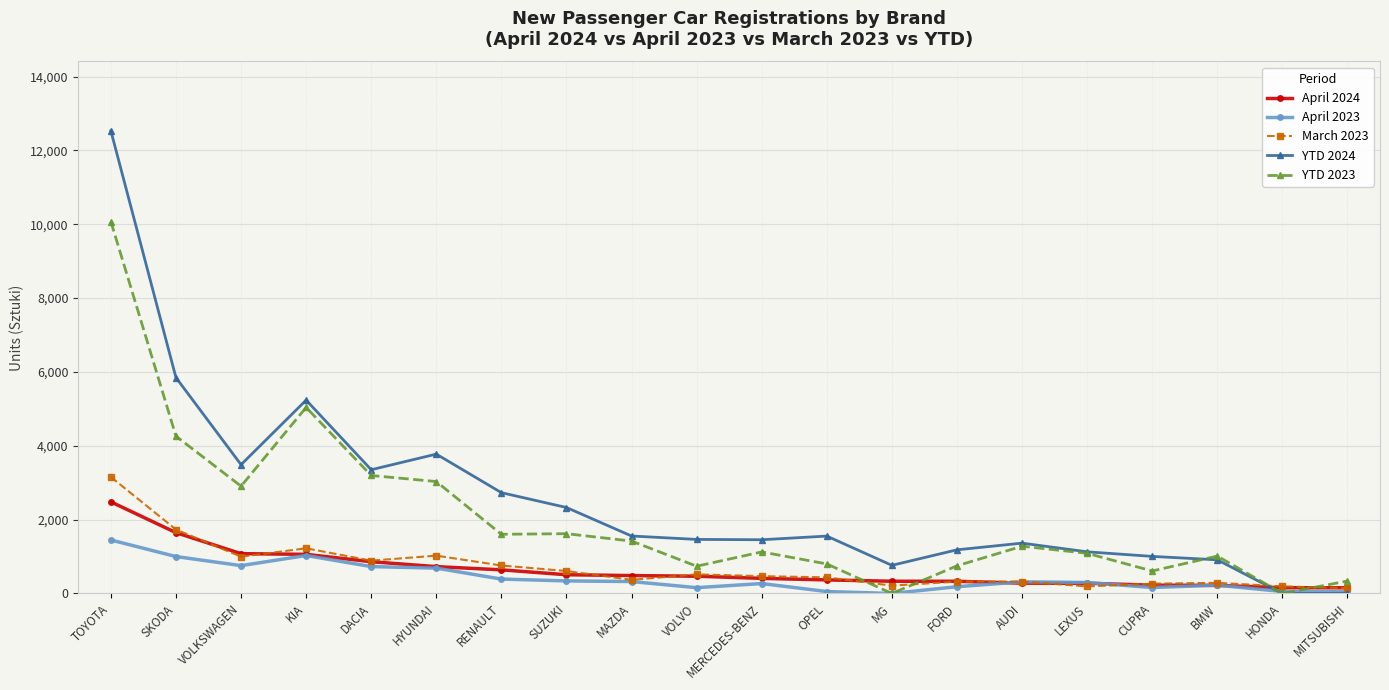

What is the difference between the second highest and minimum values in the March 2023 series?

1589